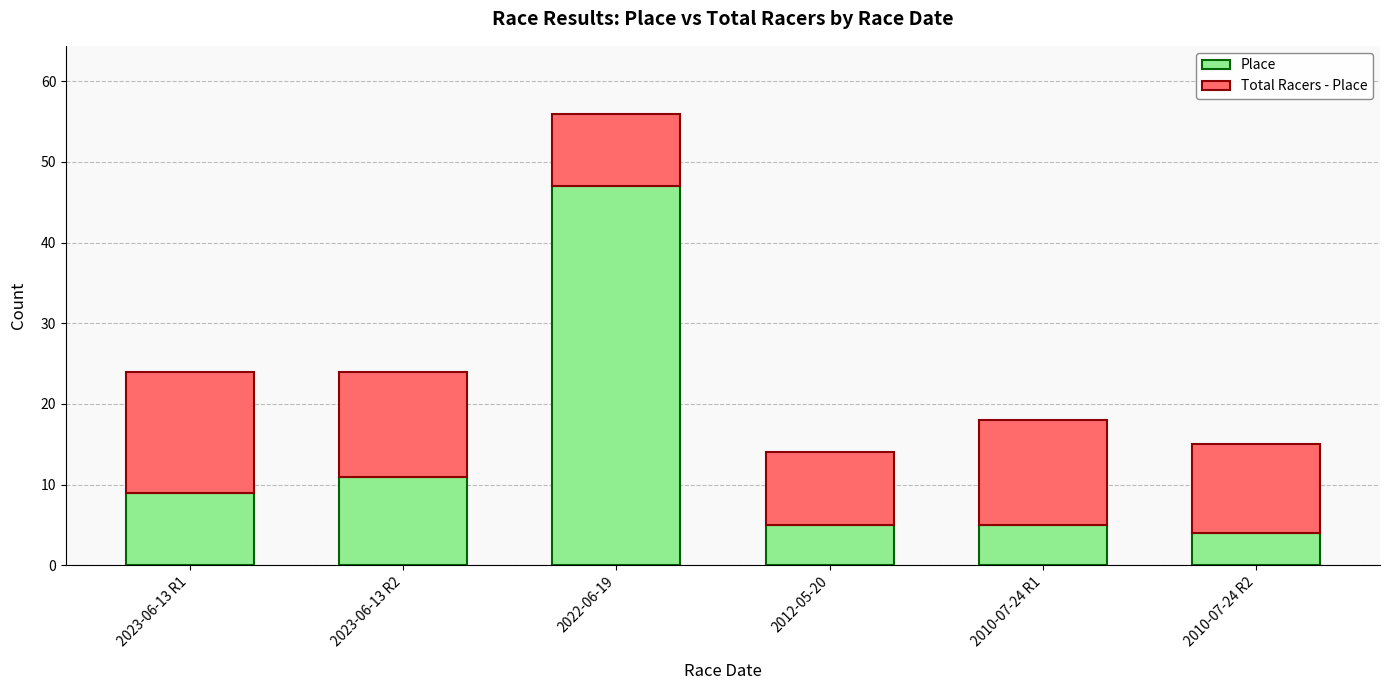

What is the maximum value for Place?

47